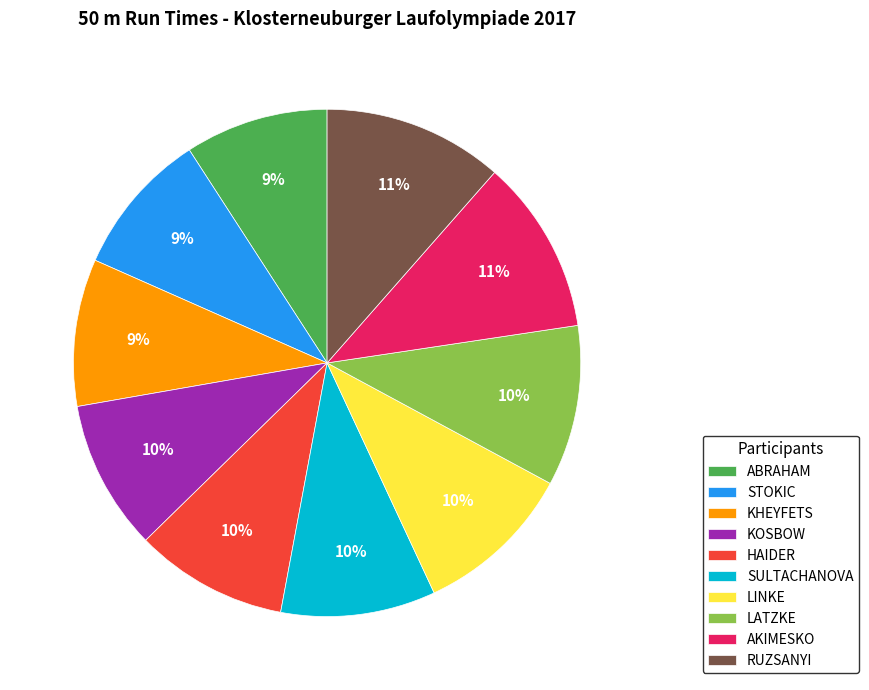

What is the ratio of the value at SULTACHANOVA to the value at RUZSANYI?

0.9